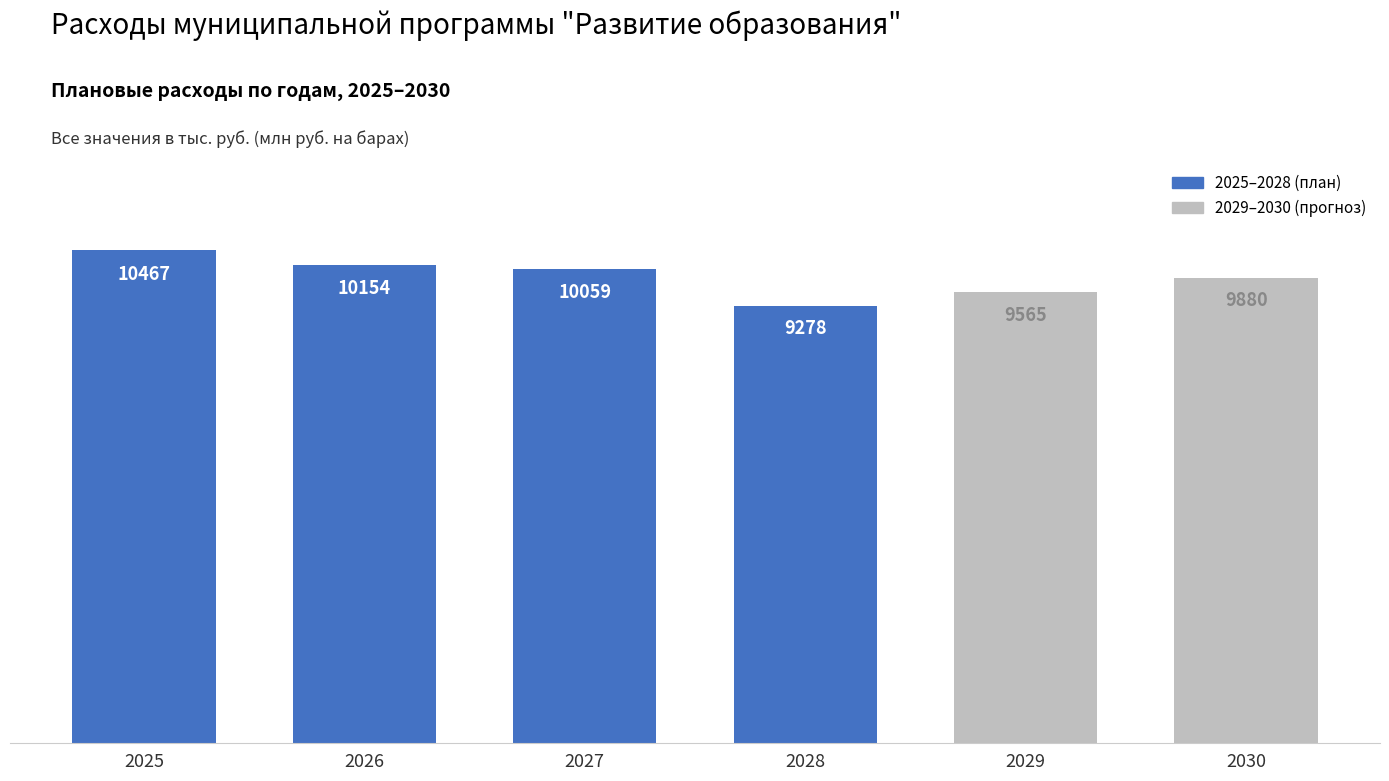

What is the change in value from 2025 to 2030?

-587176.1